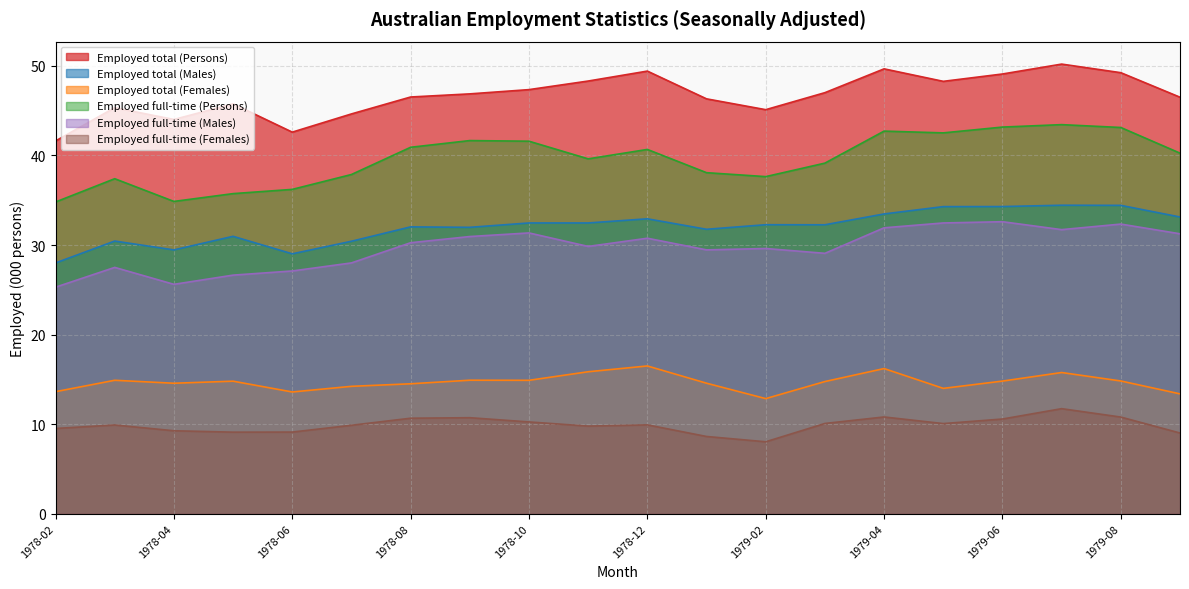

What position from the left is 1978-02?

1